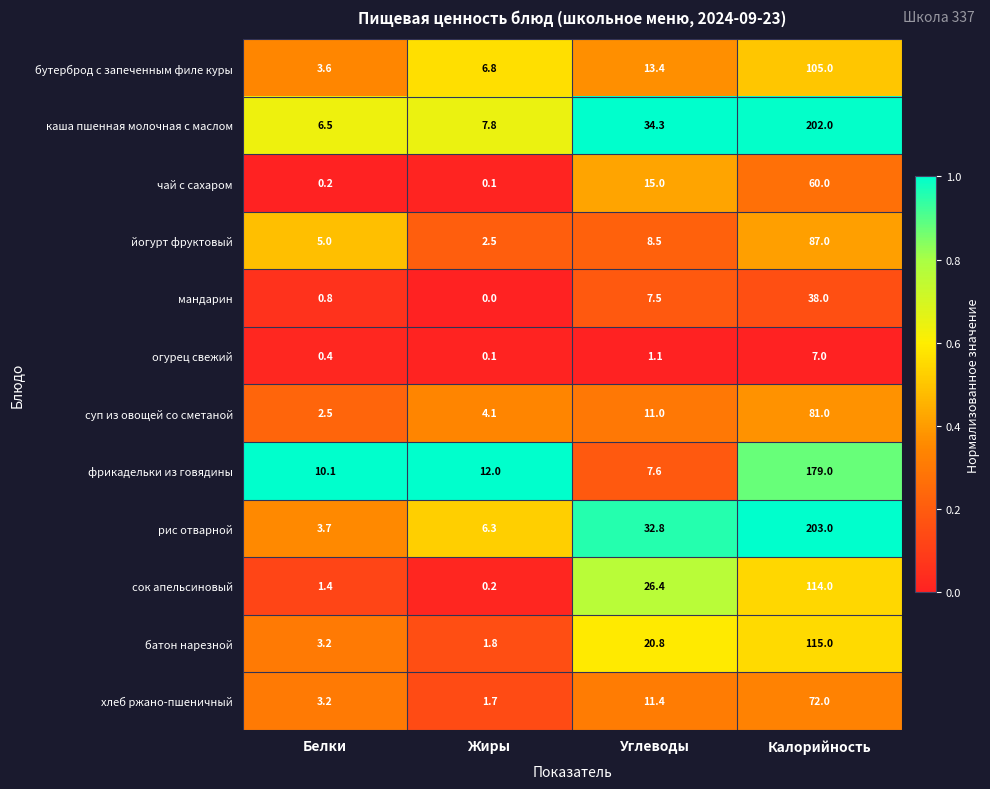

At which category is the sum across all series the highest?

Калорийность